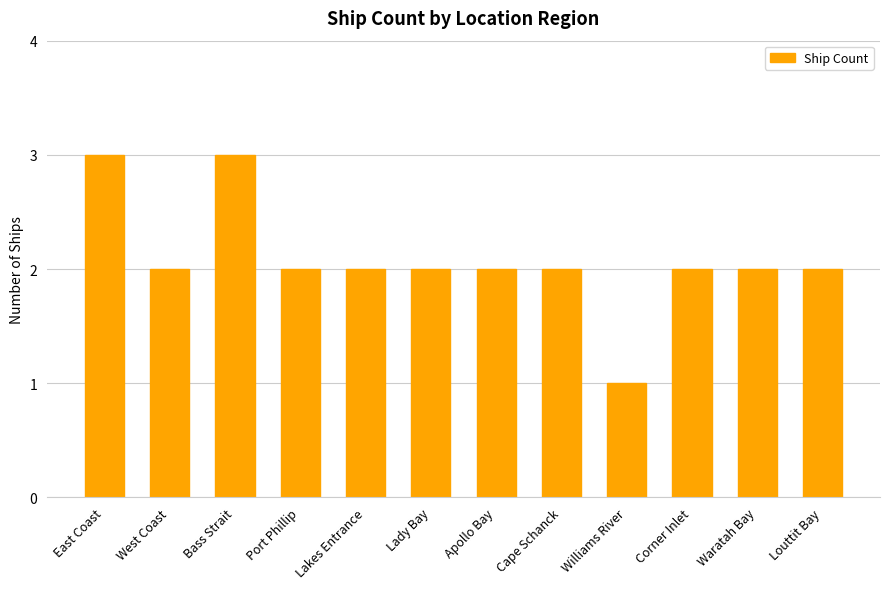

Count the values in the range 2 to 3.

11